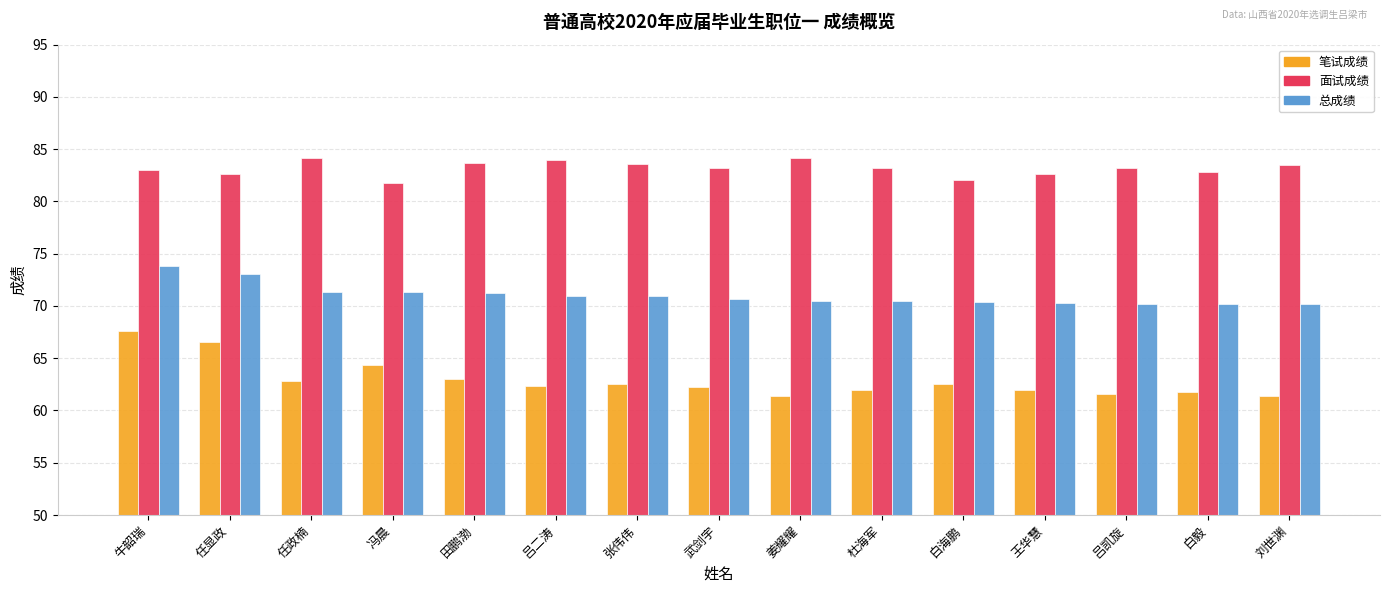

Does the chart contain stacked bars?

No